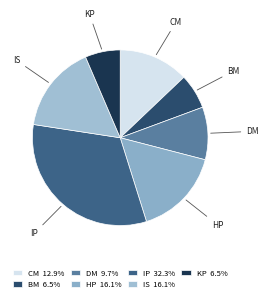

Which category has the biggest portion of the pie?

IP